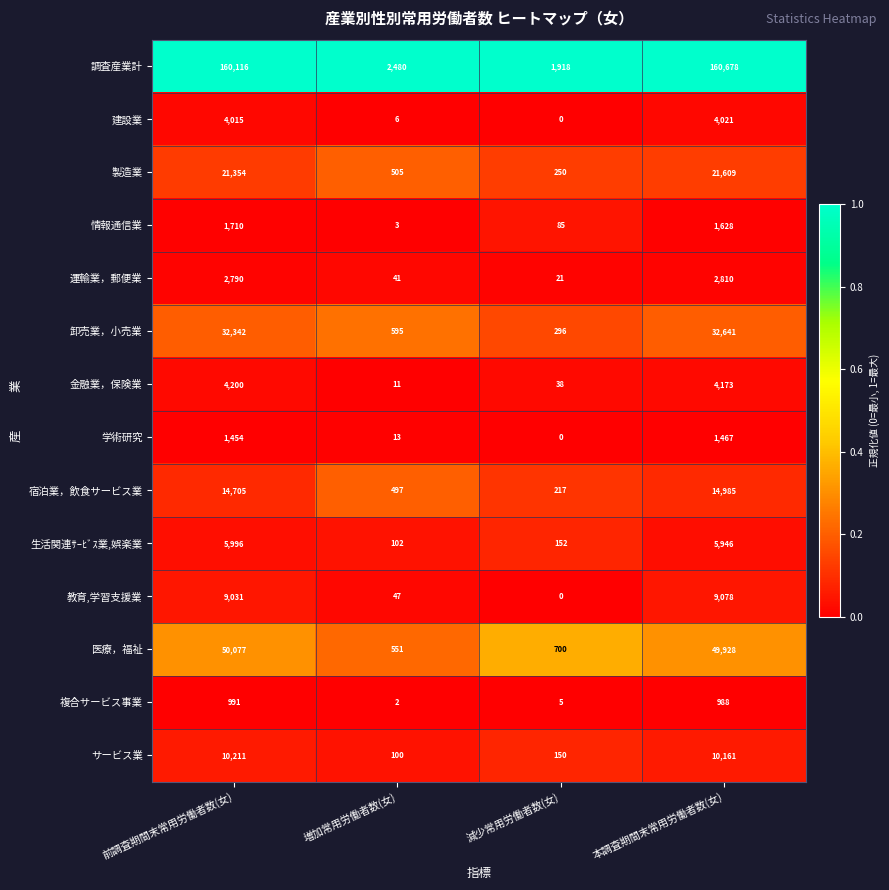

At how many categories does at least one series exceed 0?

4